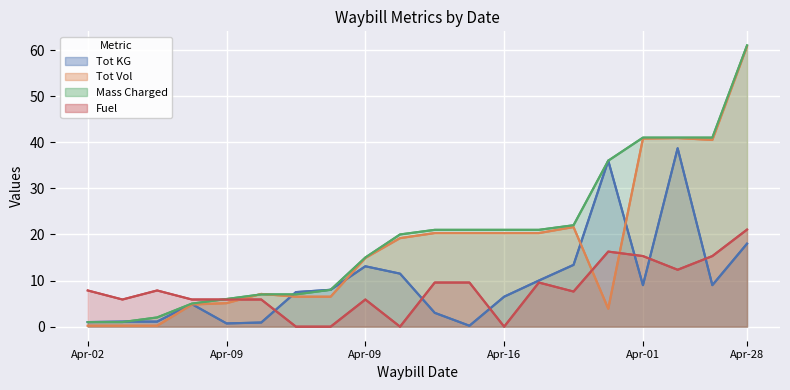

What is the value of the Tot Vol point at the 1st from the left?

0.2